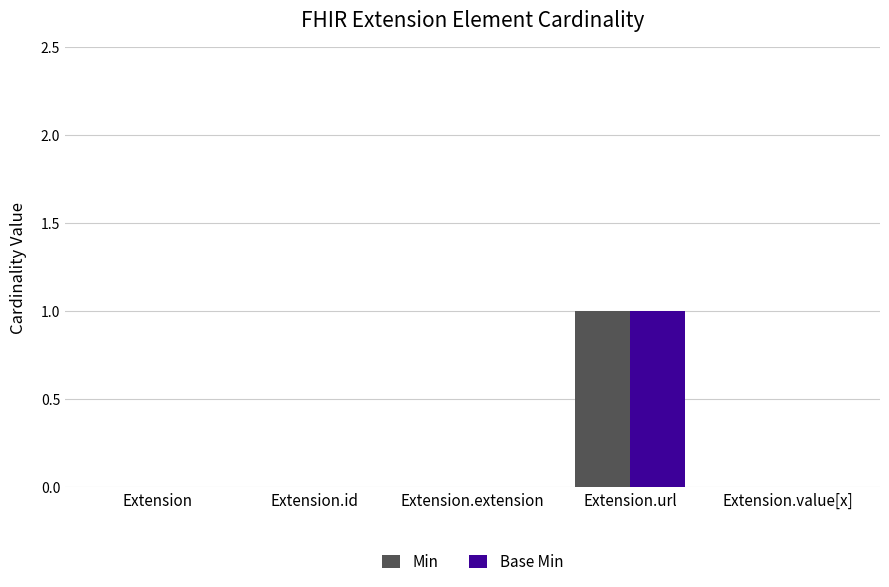

What is the difference between the Base Min values at Extension.url and Extension.extension?

1